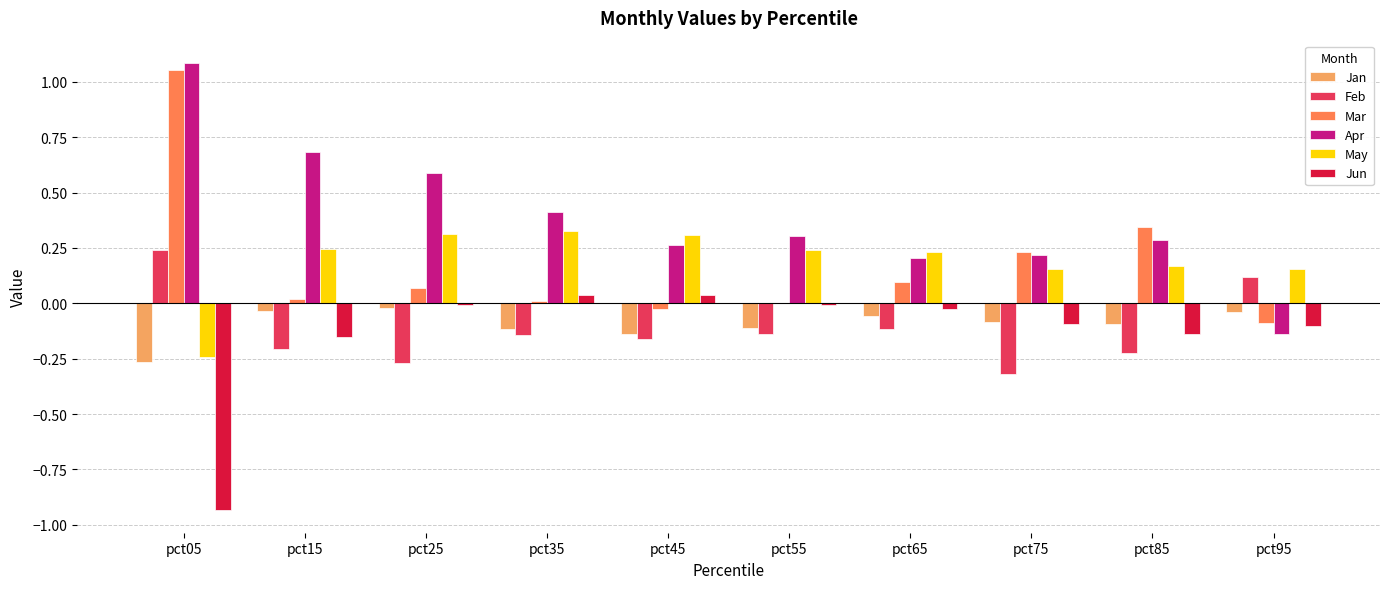

Is the value of Feb at pct45 greater than the value of Mar at pct45?

No